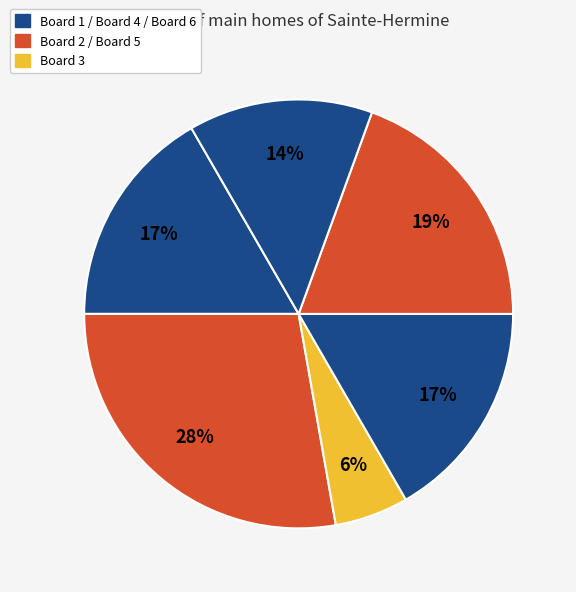

Count the number of slices in the pie.

6